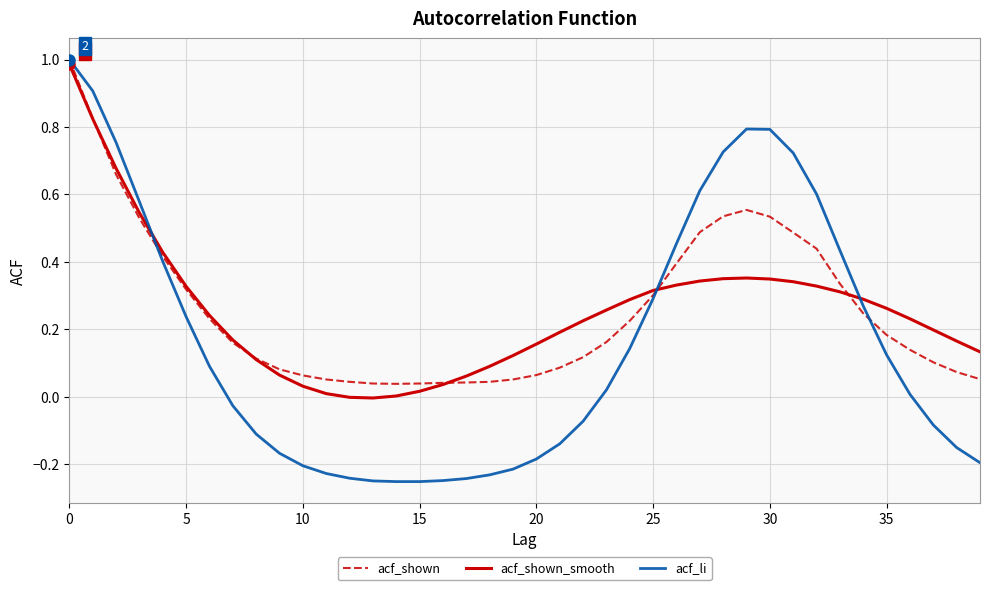

Which series has the widest spread of values?

acf_li